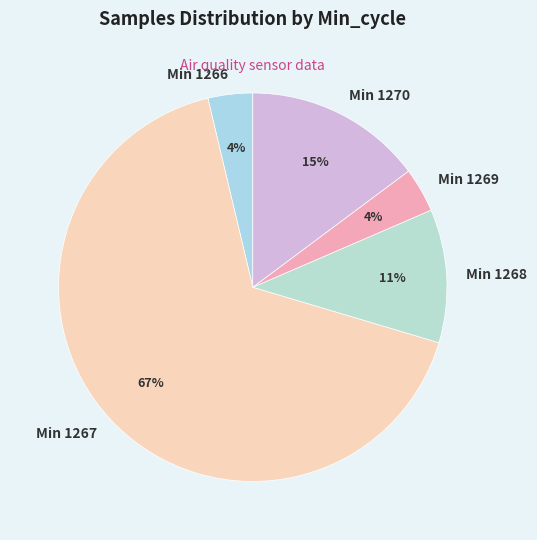

To the nearest percent, what portion does Min 1270 represent?

15%